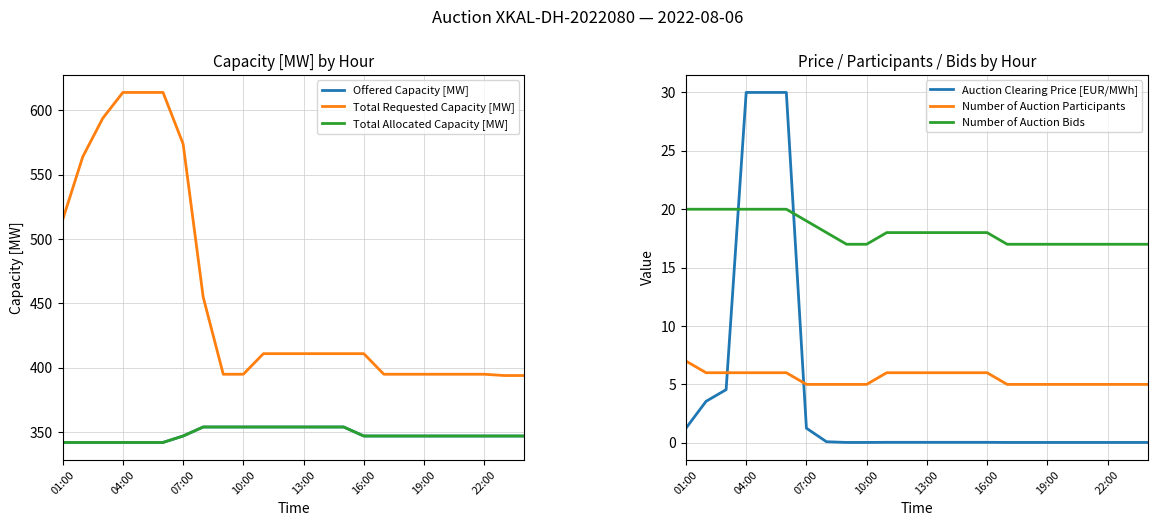

What is the difference between the highest and lowest values at 16?

395.0